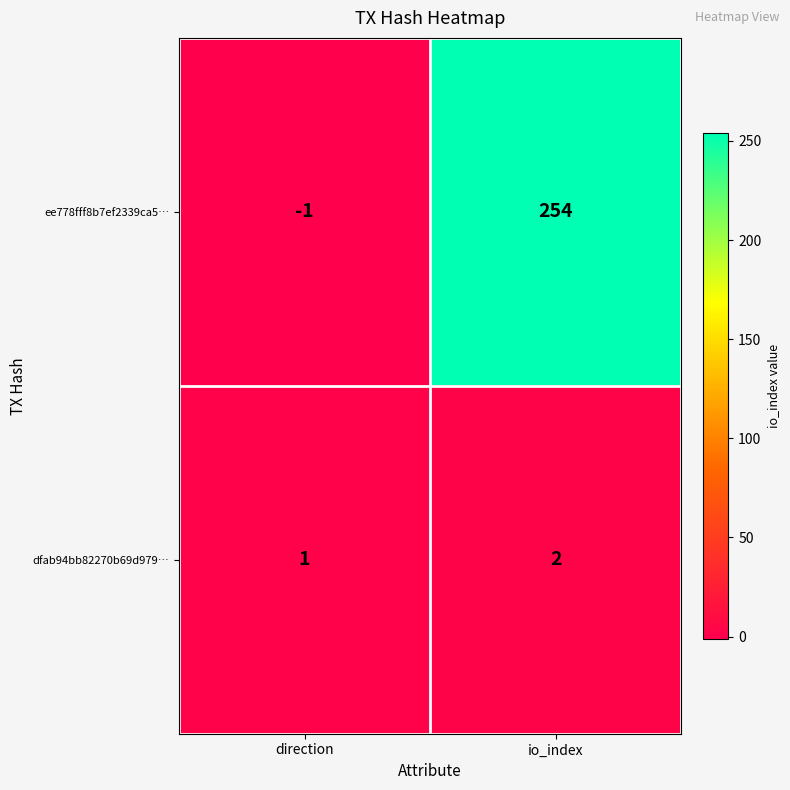

What is the sum of the dfab94bb82270b69d979… values at direction and io_index?

3